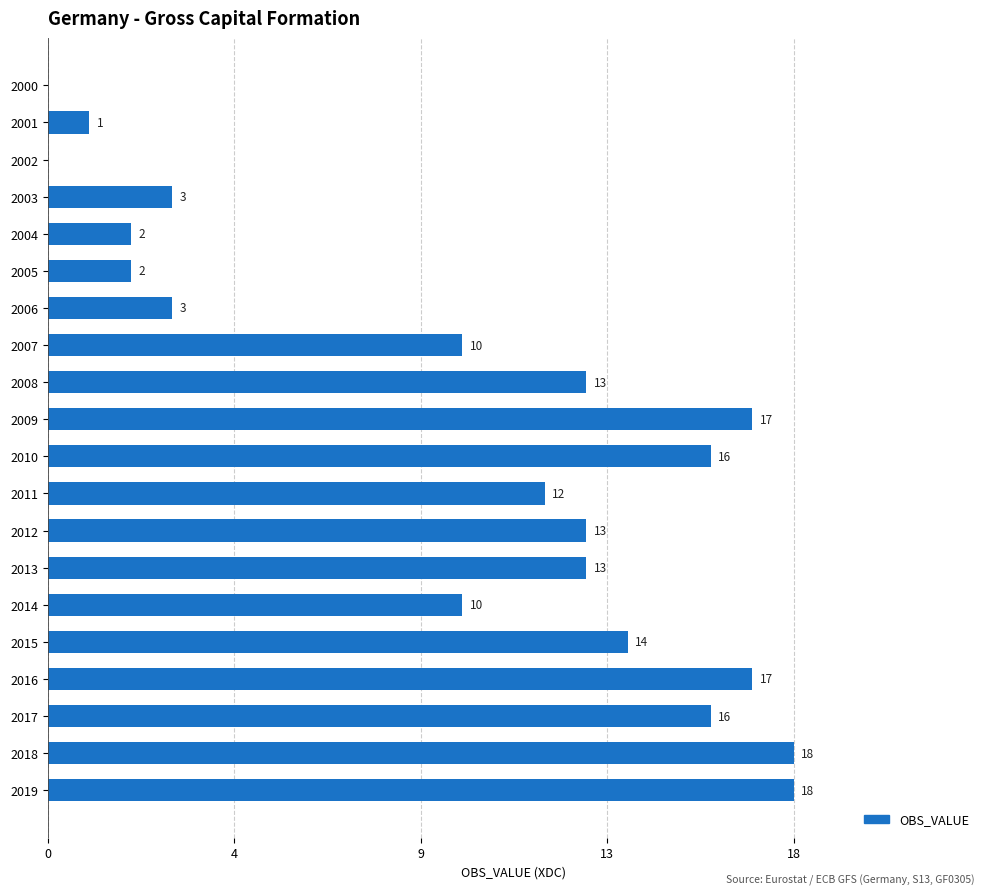

How many categories are shown in the chart?

20